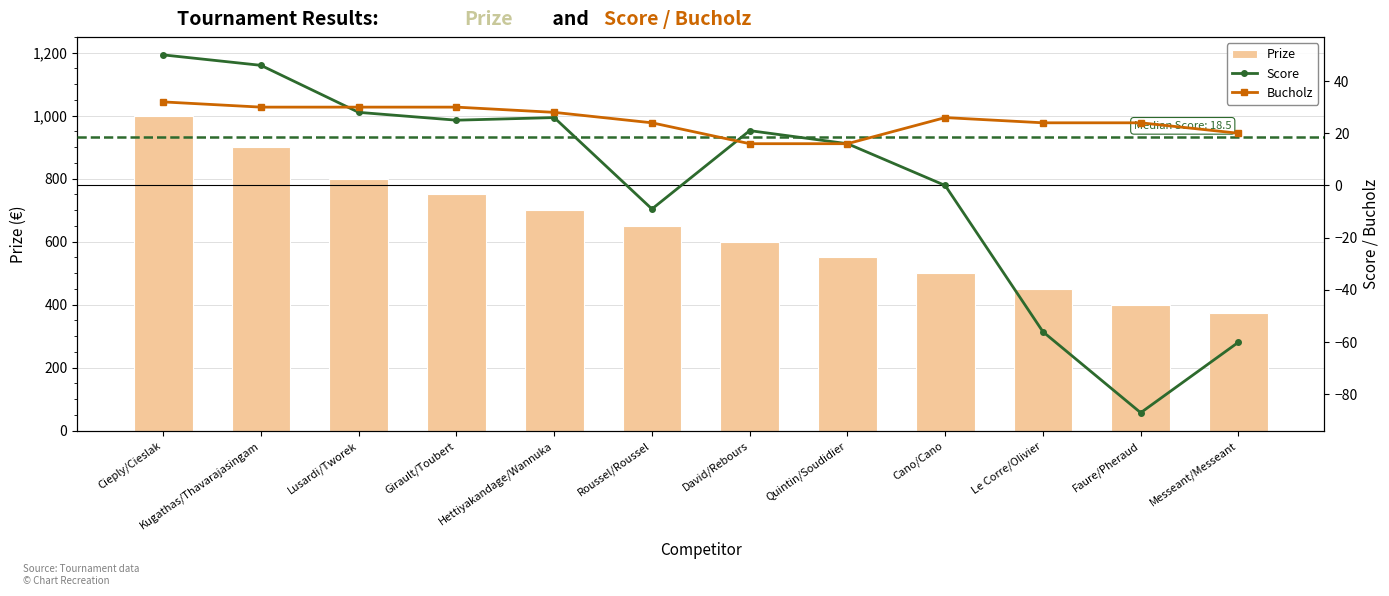

The value of Prize at Cano/Cano is 222. True or false?

False